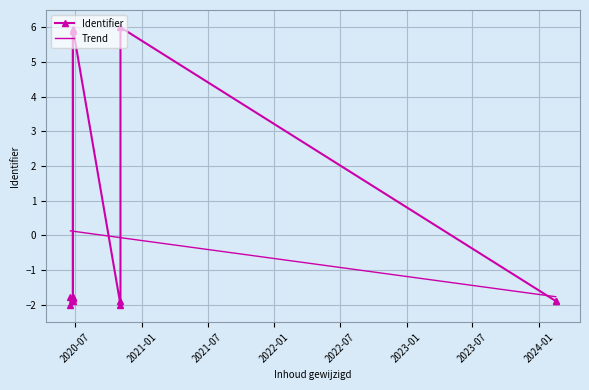

What is the difference between the maximum and minimum values in the Identifier series?

8.0